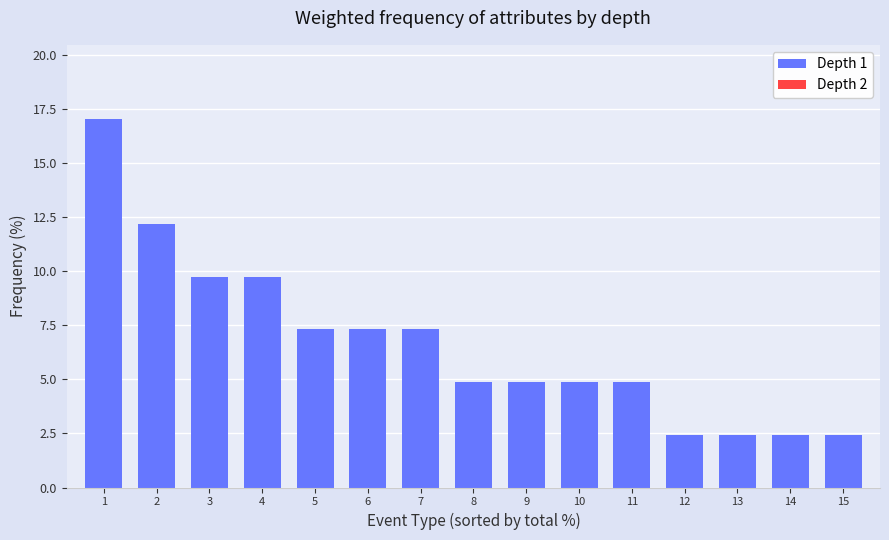

What is the minimum value shown in the chart?

2.4